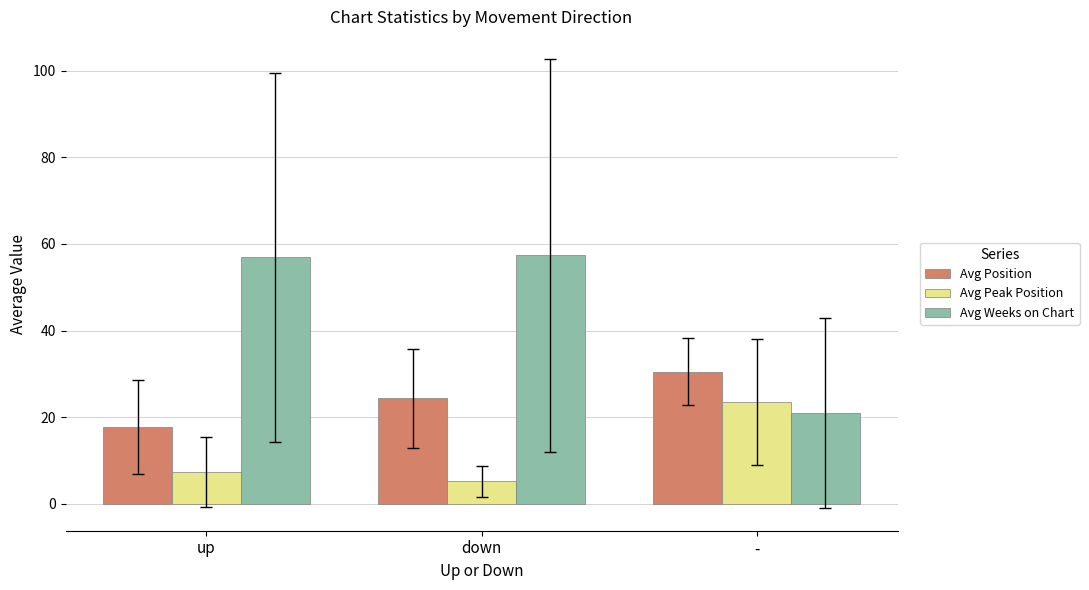

The value of Avg Weeks on Chart at up is 78.6. True or false?

False